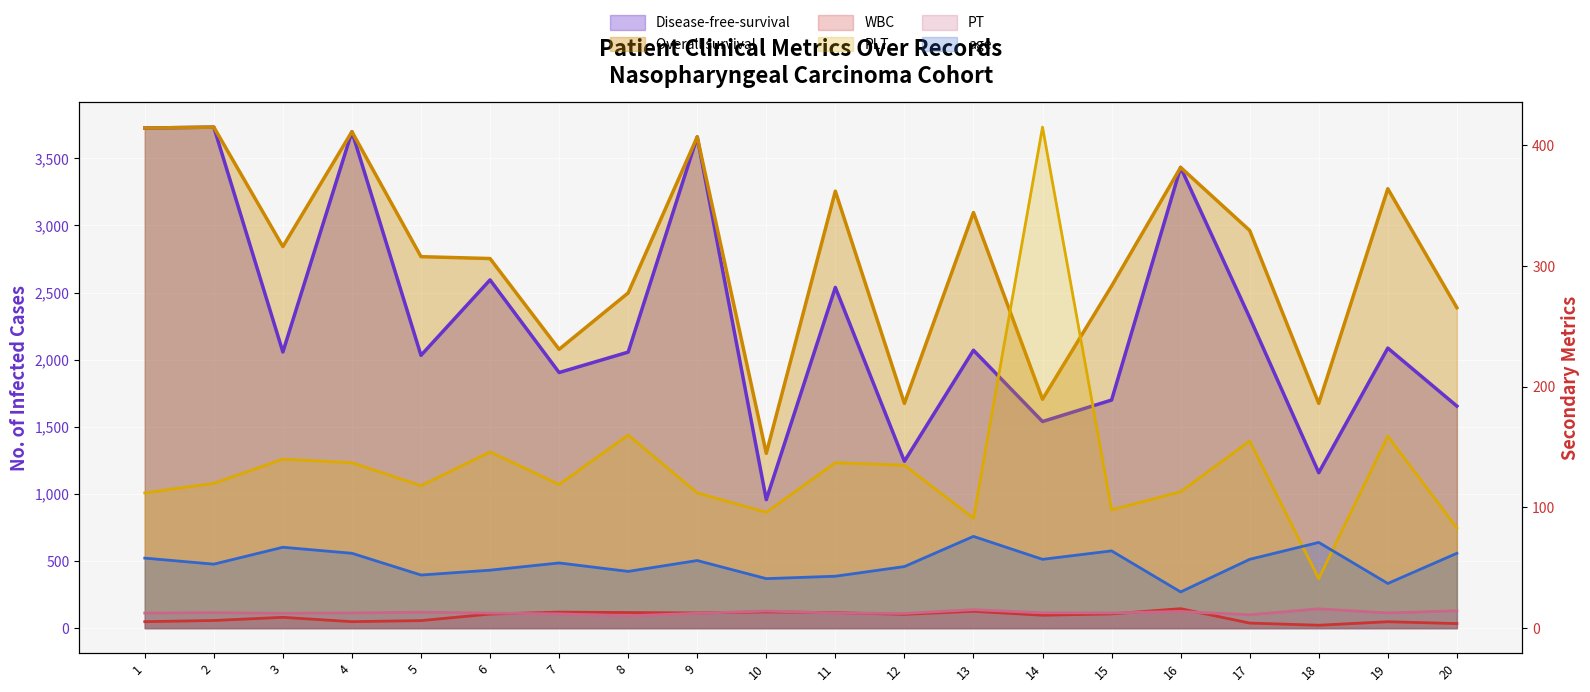

What are all the series names shown in the legend?

Disease-free-survival, Overall survival, WBC, PLT, PT, age